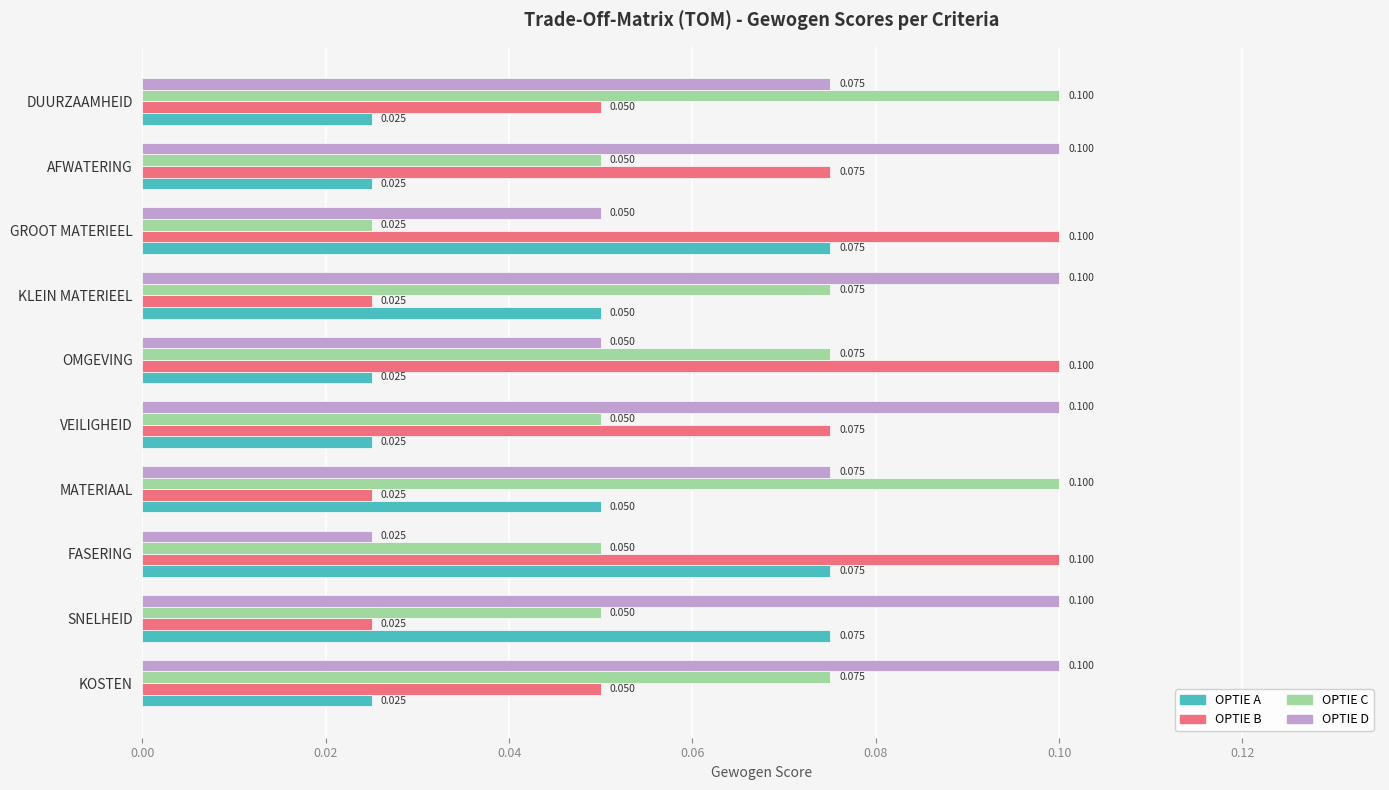

Count the OPTIE D values in the range 0 to 1.

10